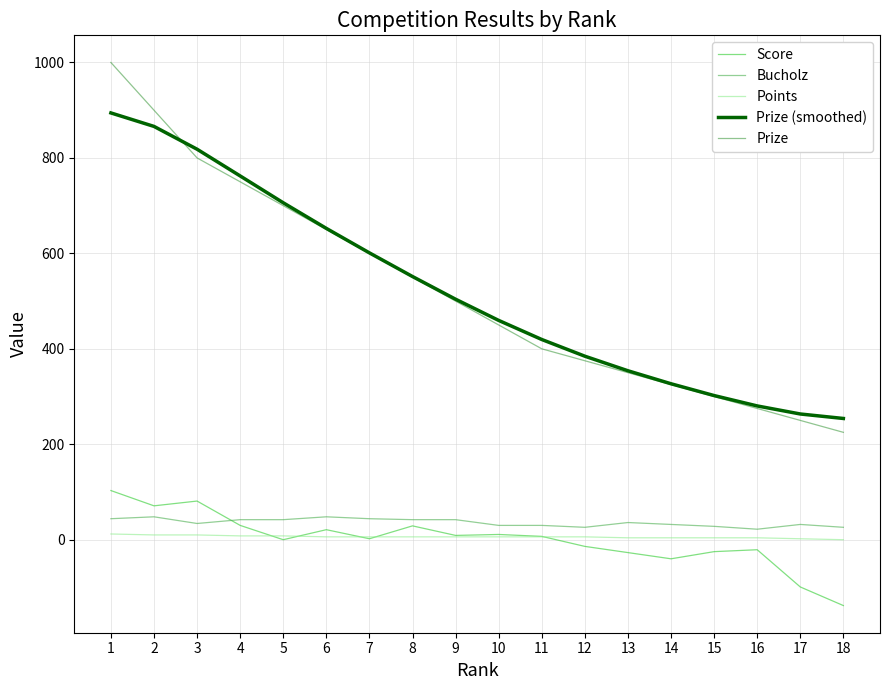

True or false: Bucholz and Prize cross at least once.

False